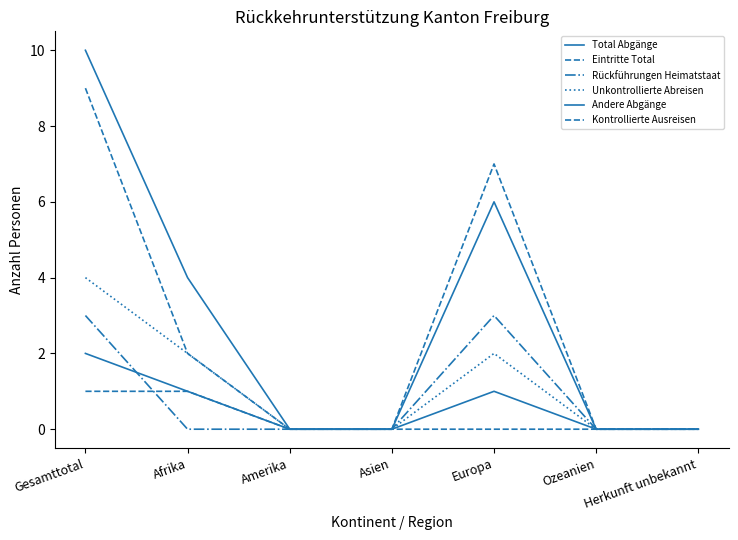

Rank the categories by Kontrollierte Ausreisen value from lowest to highest.

Amerika, Asien, Europa, Ozeanien, Herkunft unbekannt, Gesamttotal, Afrika